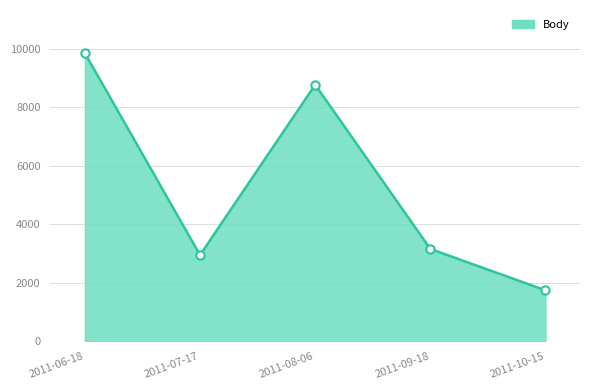

The chart shows a value of 3890 at 2011-06-18. True or false?

False